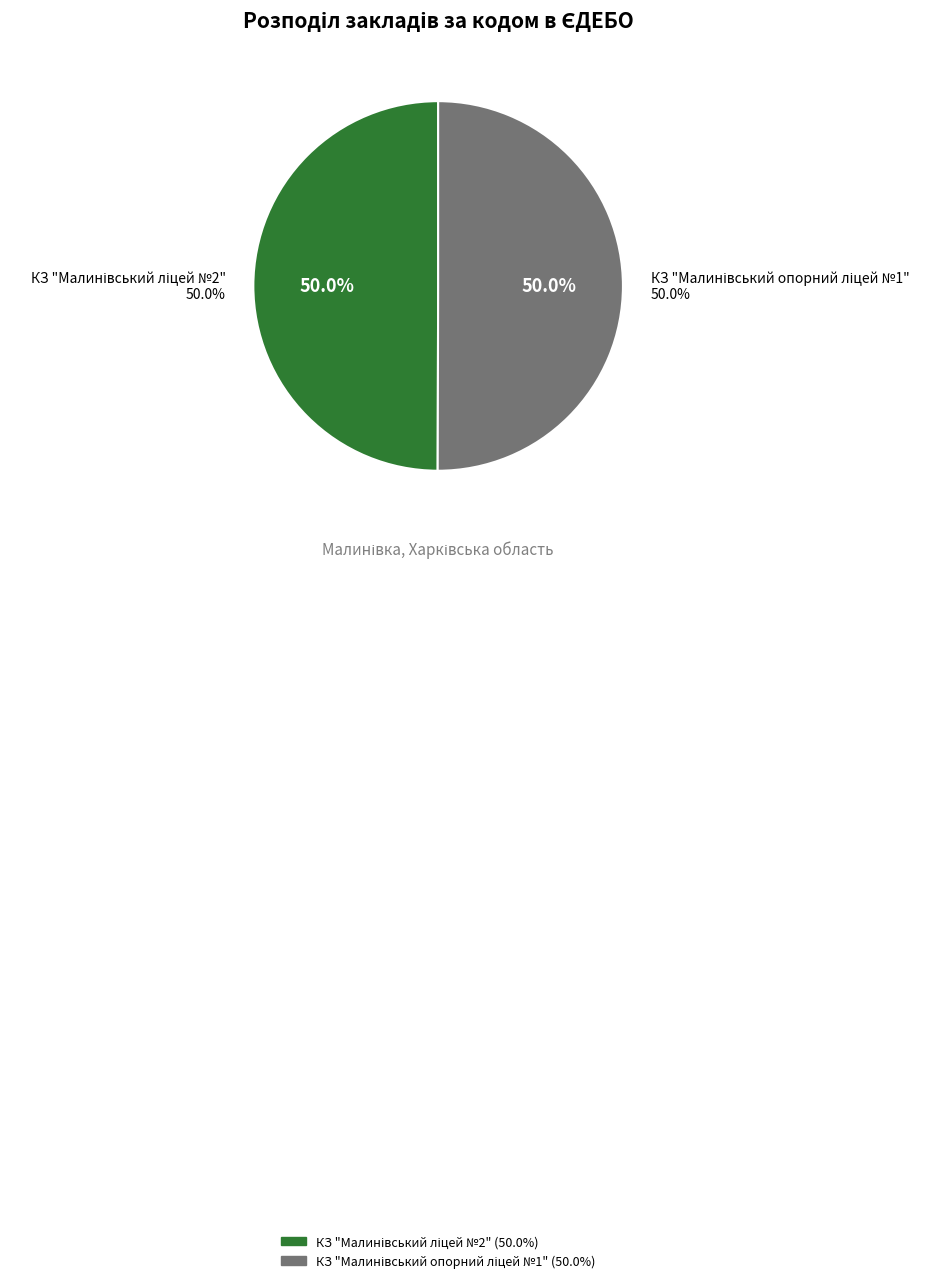

Which category has the smallest portion of the pie?

КЗ "Малинівський ліцей №2"